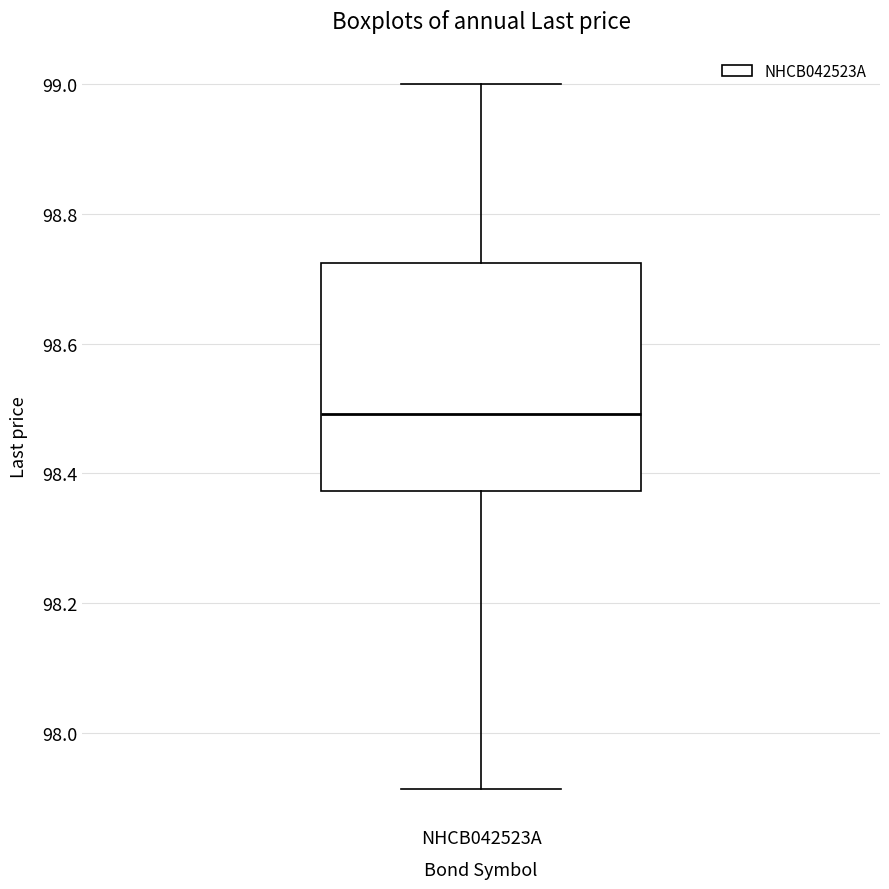

Where is the upper edge of the box for NHCB042523A on the y-axis? The values are not printed on the chart, so give them approximately, as read against the axis.

98.72